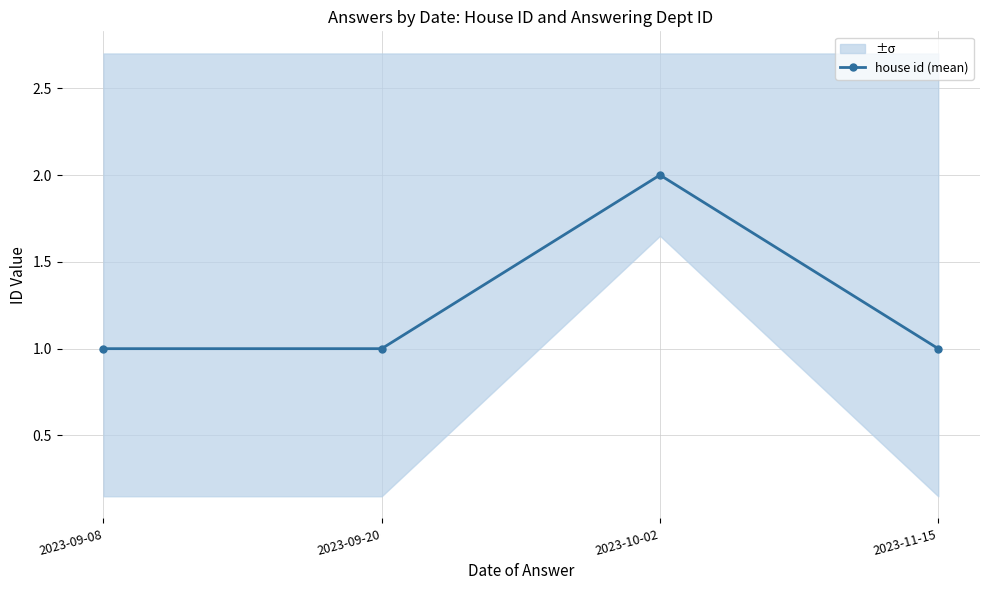

Rank the categories by value from lowest to highest.

2023-09-08, 2023-09-20, 2023-11-15, 2023-10-02